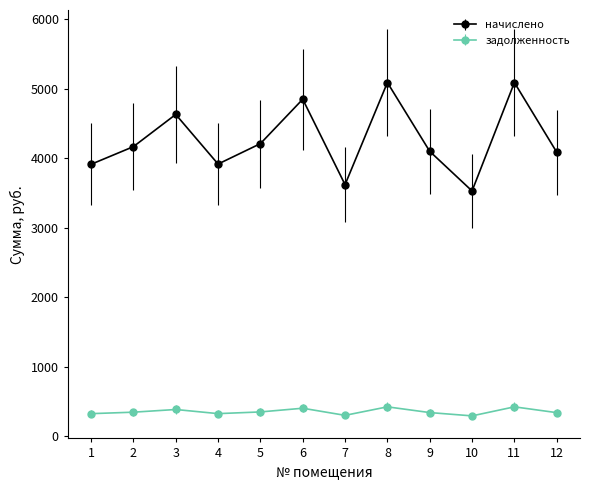

True or false: начислено has a value of 6286.2 at 5.

False